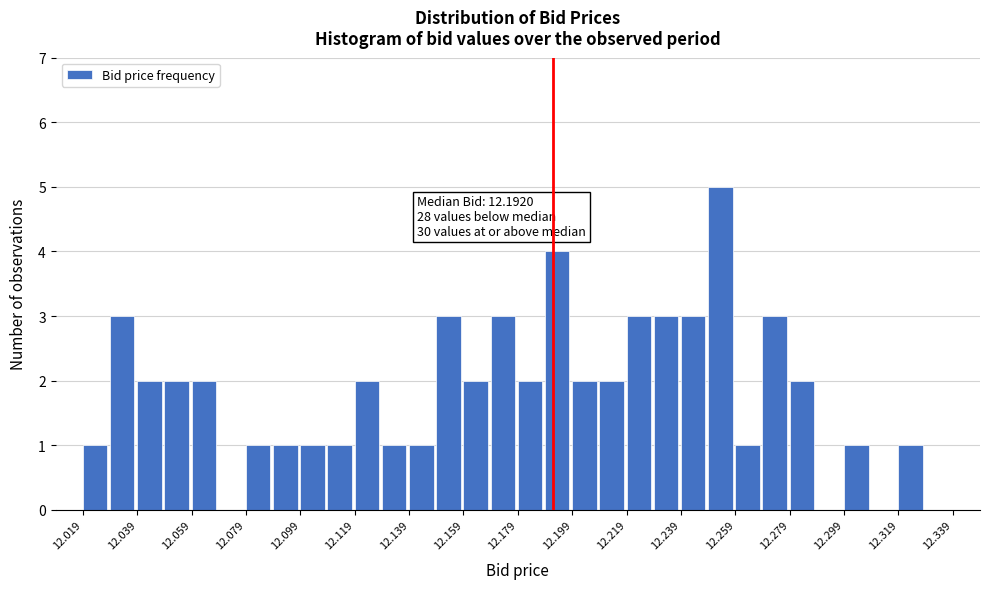

Over which range of the x-axis is the bar tallest?

12.249 to 12.259